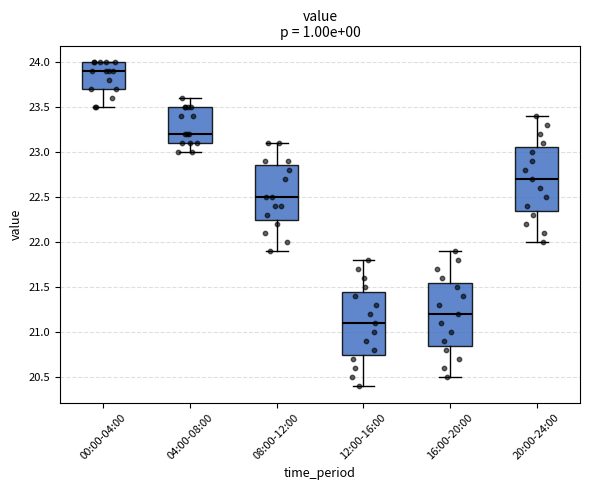

Where is the lower edge of the box for 16:00-20:00 on the y-axis? The values are not printed on the chart, so give them approximately, as read against the axis.

20.85